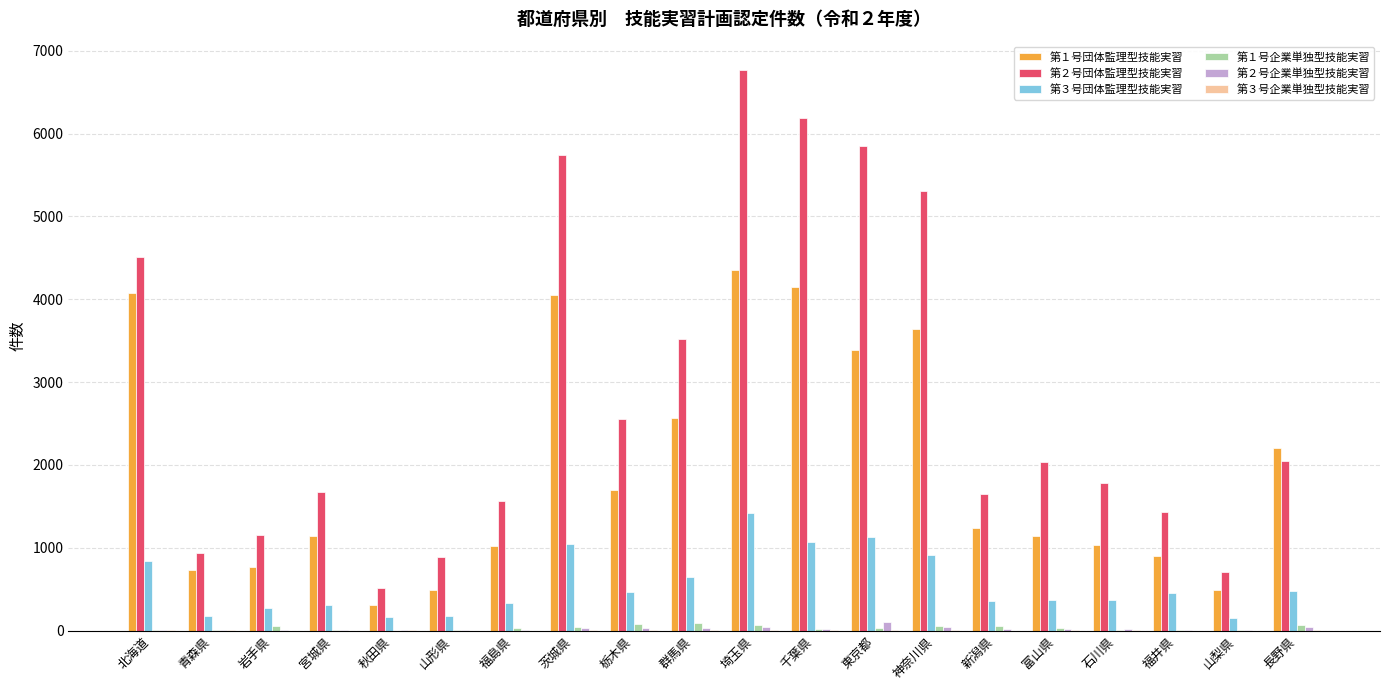

The 第３号団体監理型技能実習 series shows 813 at 福井県. True or false?

False